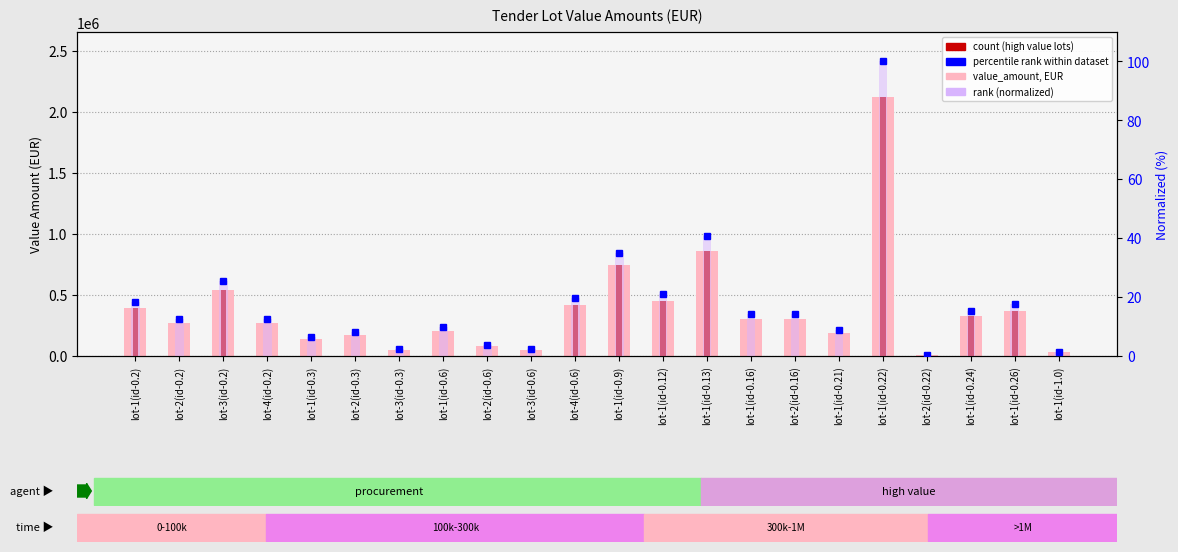

How many data points does each series have?

22